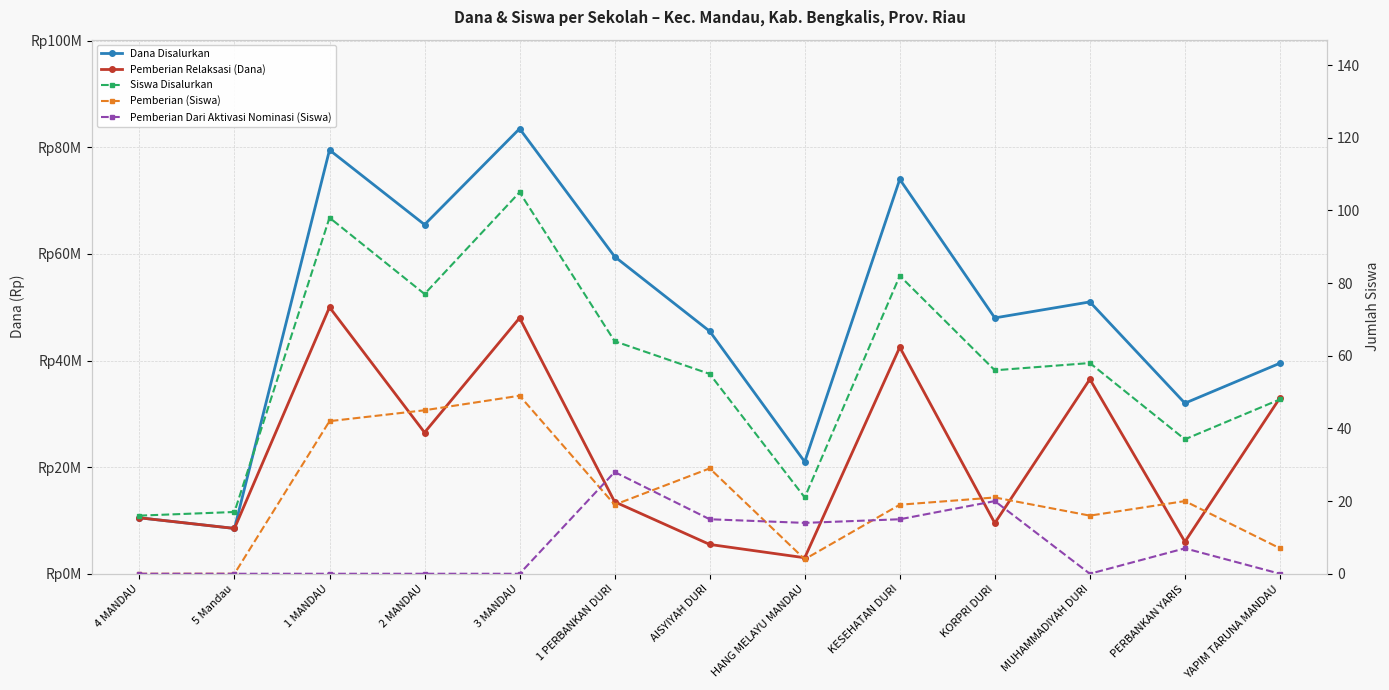

True or false: Pemberian Dari Aktivasi Nominasi (Siswa) and Siswa Disalurkan intersect in this chart.

False